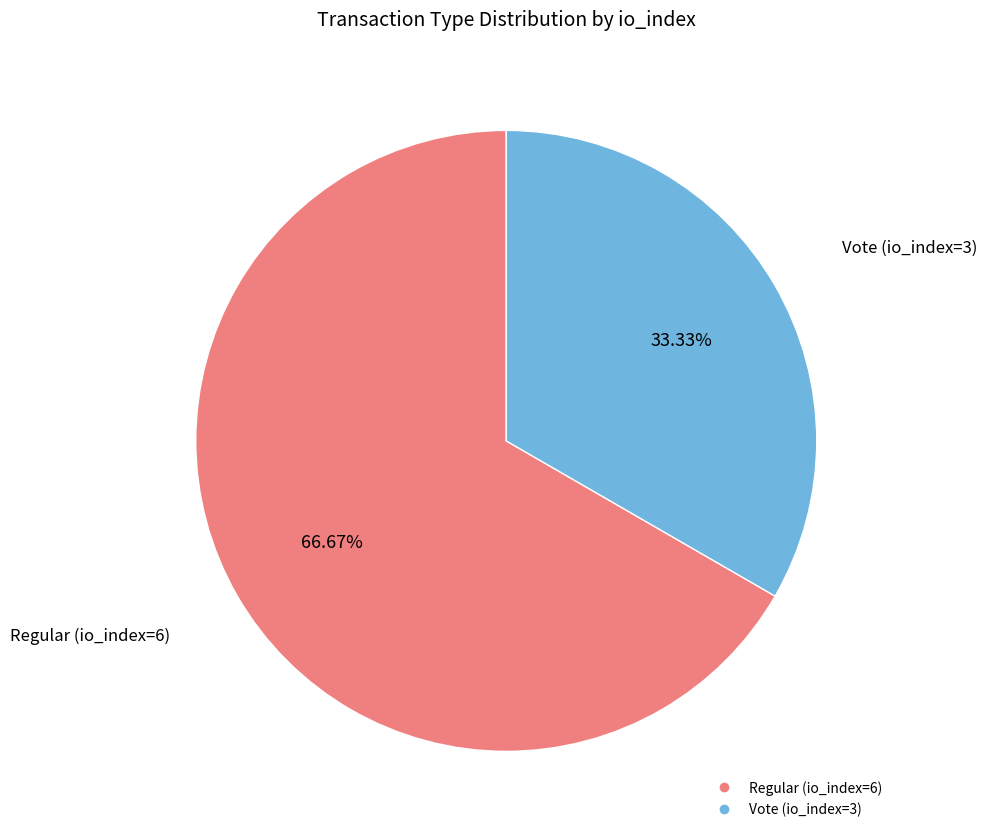

To the nearest percent, what is the difference between the largest and smallest slice percentages?

33%